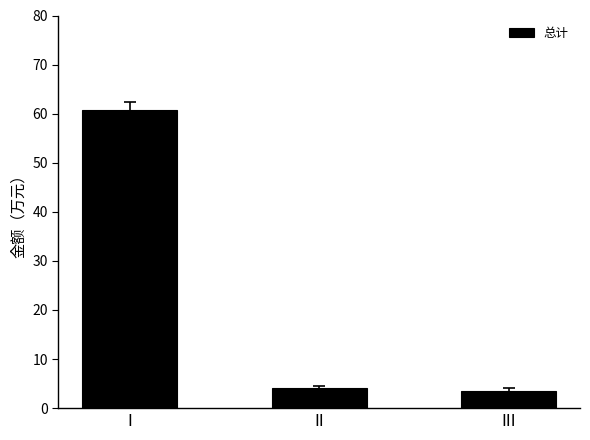

What is the sum of the values at I and III?

64.2